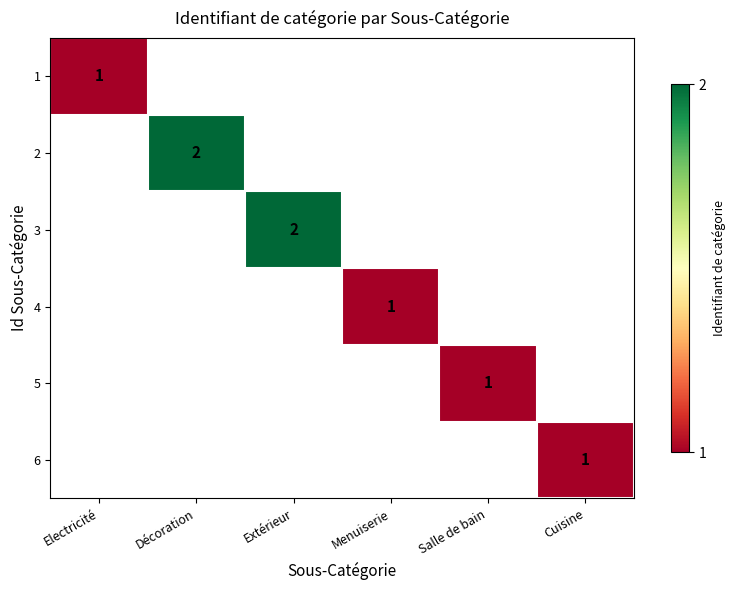

How many positive values does the 4 series have?

1